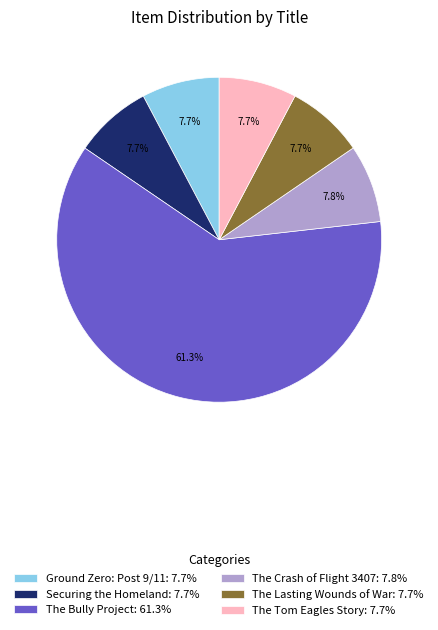

Approximately how many times larger is the value at Securing the Homeland: 7.7% compared to The Crash of Flight 3407: 7.8%?

1.0